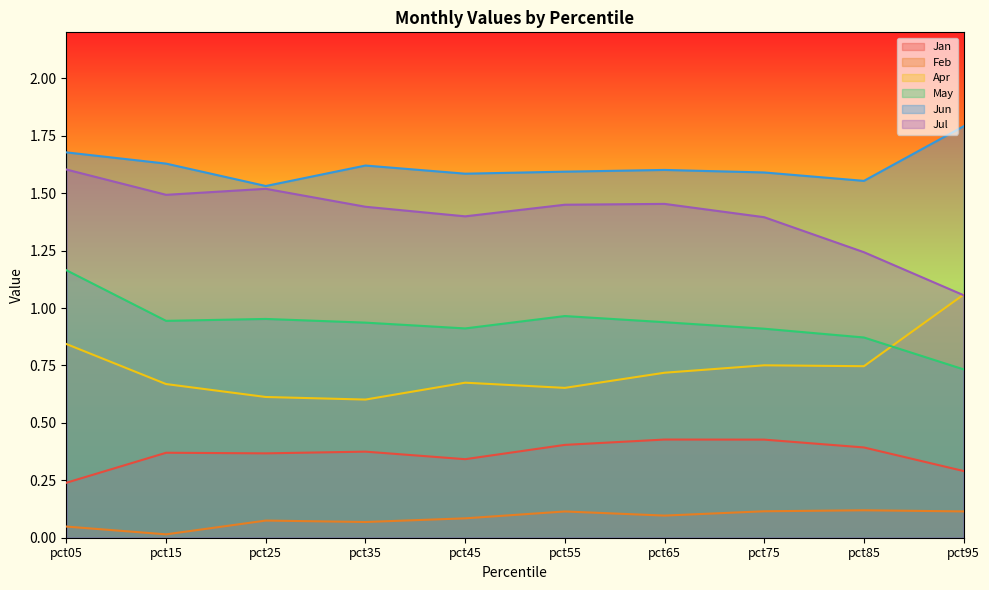

Which has a higher value, pct45 or pct75?

pct75